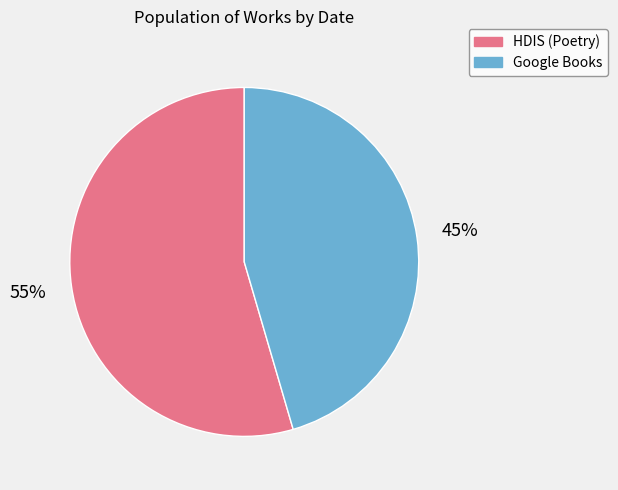

Is there any slice that represents more than half of the pie?

Yes